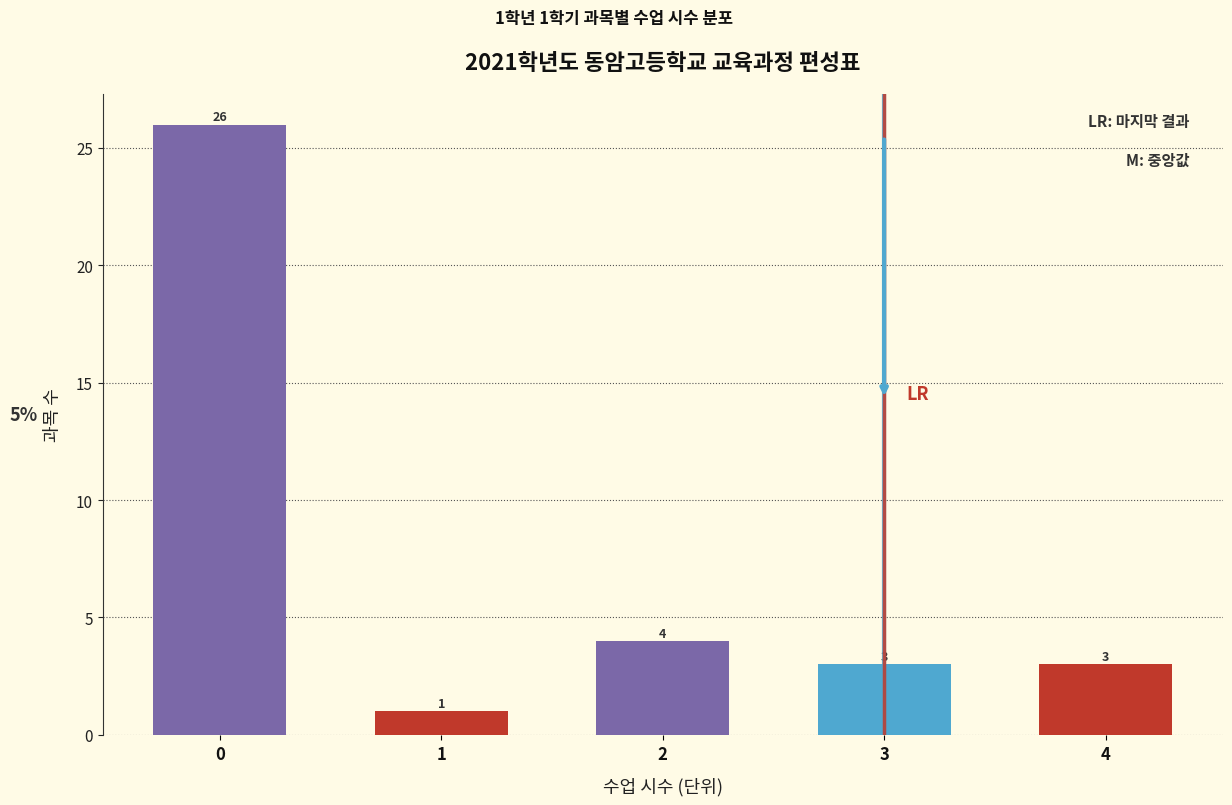

Reading right to left, list all the values displayed in this chart.

3	3	4	1	26